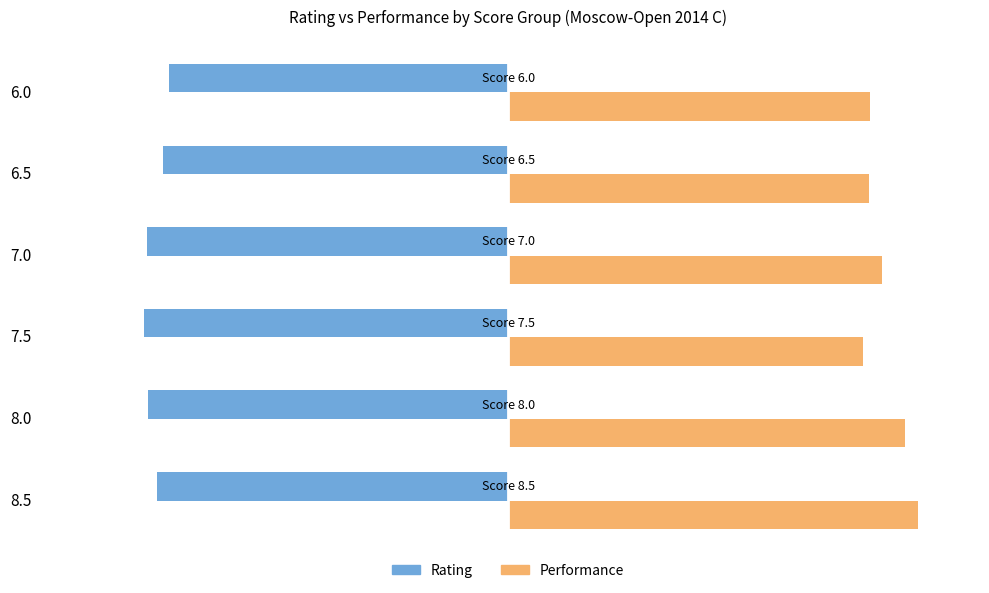

What are all the series names shown in the legend?

Rating, Performance